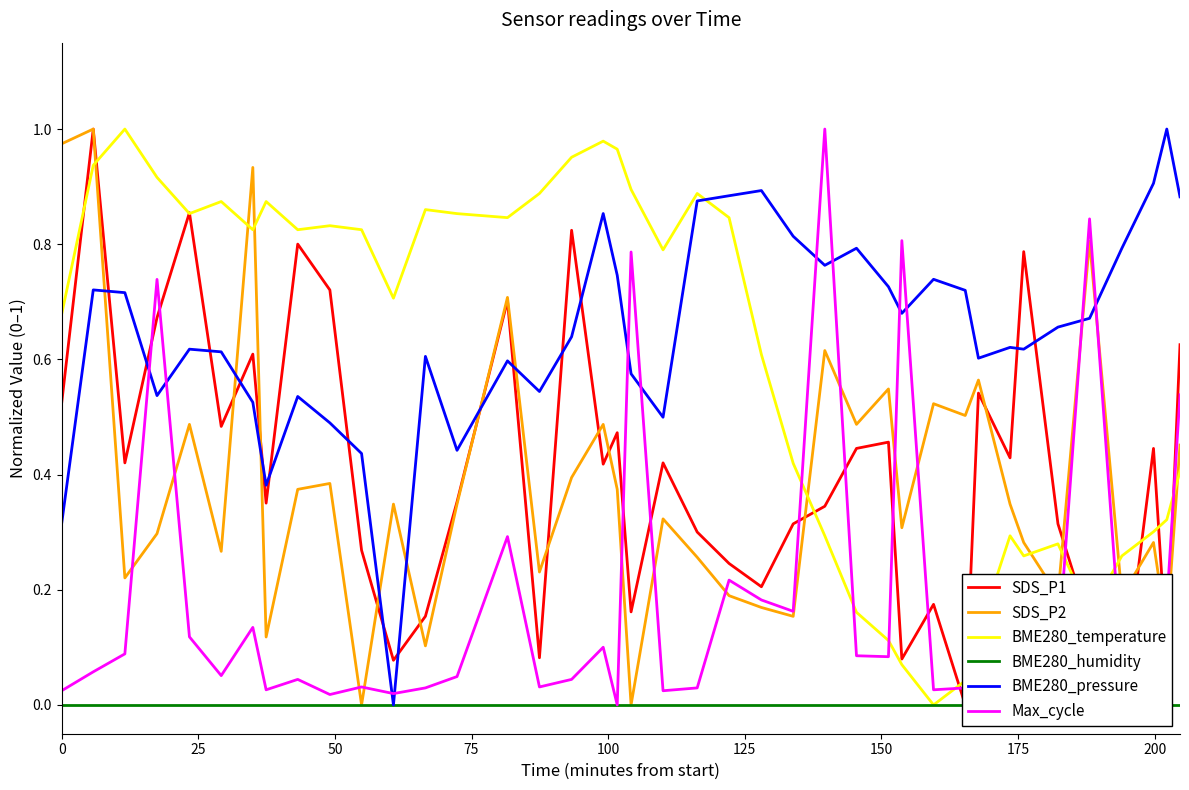

True or false: SDS_P2 and BME280_temperature cross at least once.

True